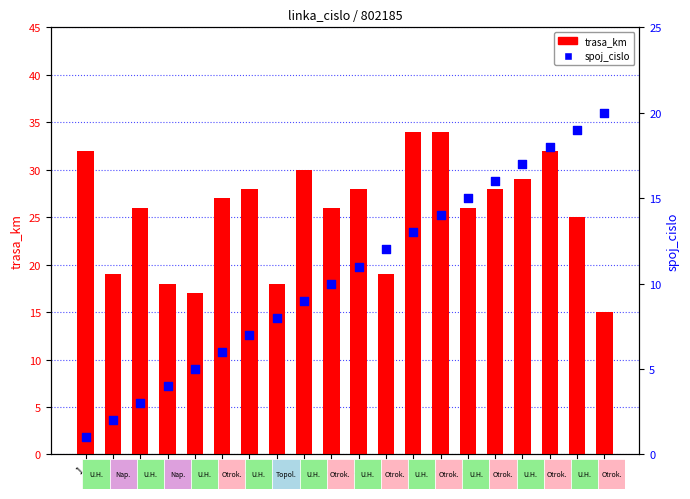

Which series has the largest total across all categories?

trasa_km